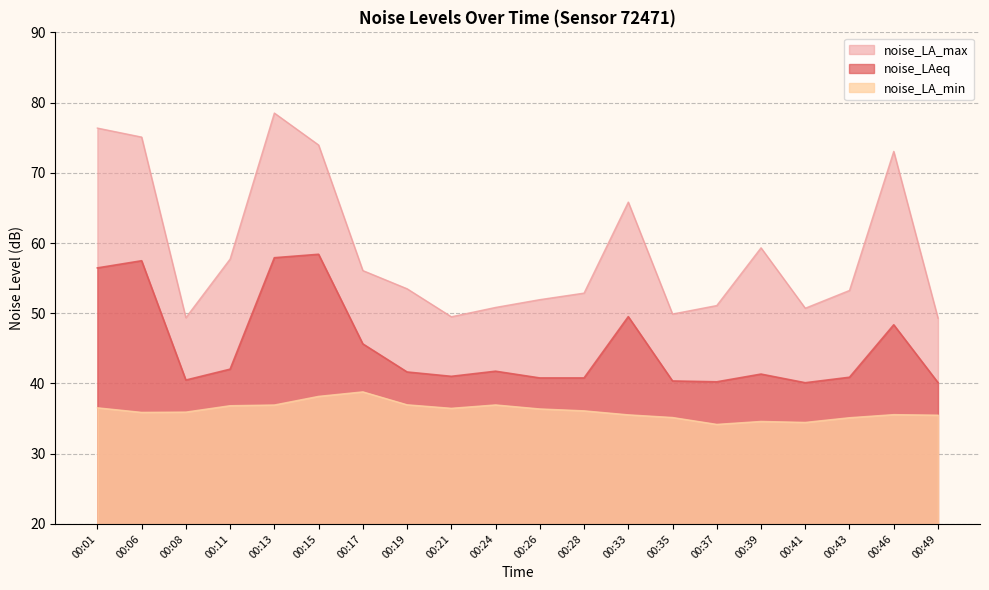

Which category has the lowest value in the noise_LAeq series?

00:41